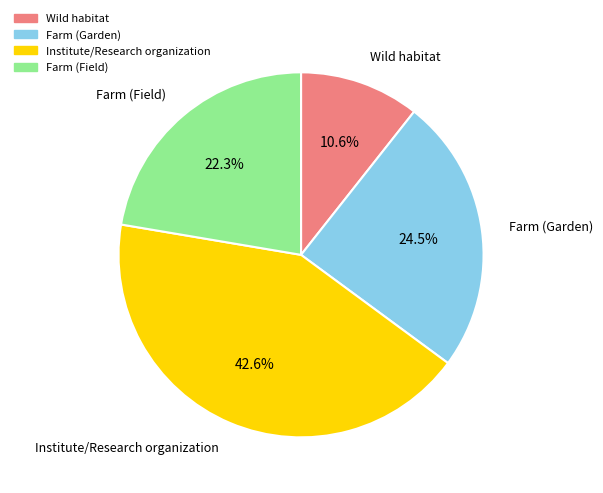

Approximately how many times larger is the value at Farm (Field) compared to Farm (Garden)?

0.9